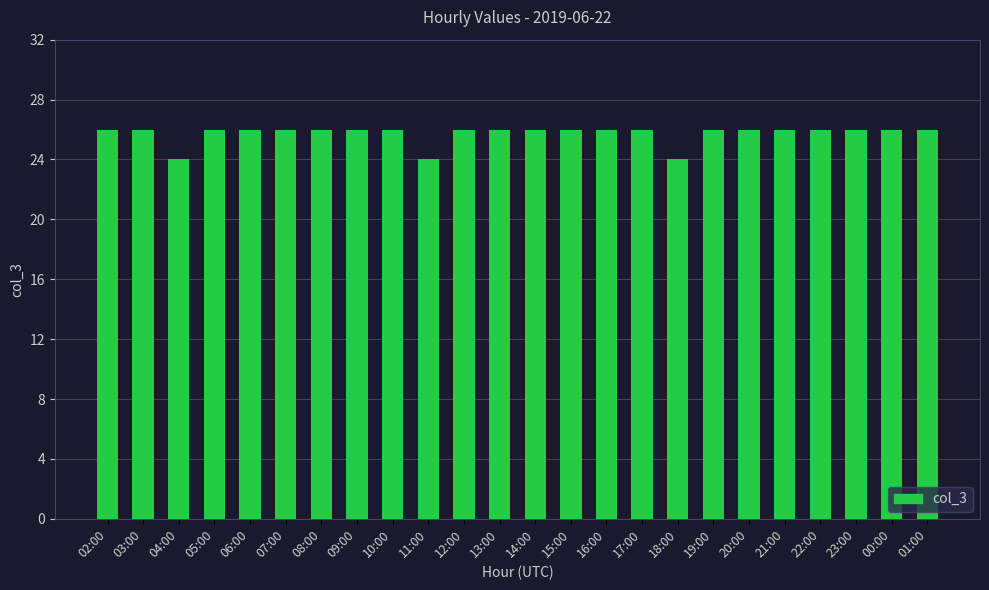

What is the value of the 20th bar from the left?

26